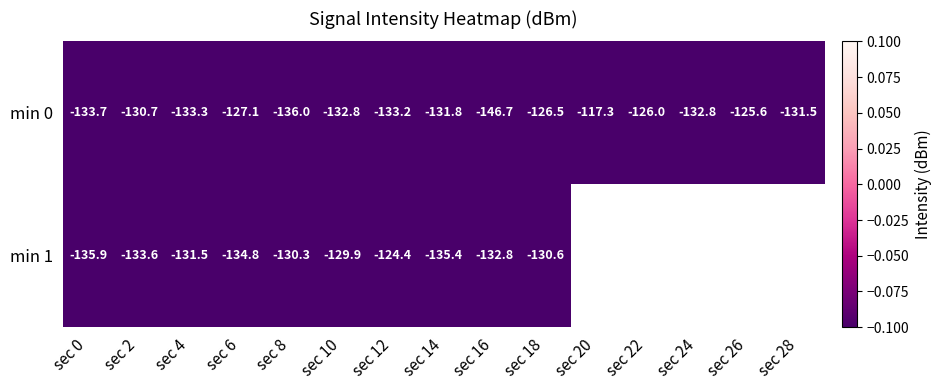

How many values in the min 0 series are below -131?

9